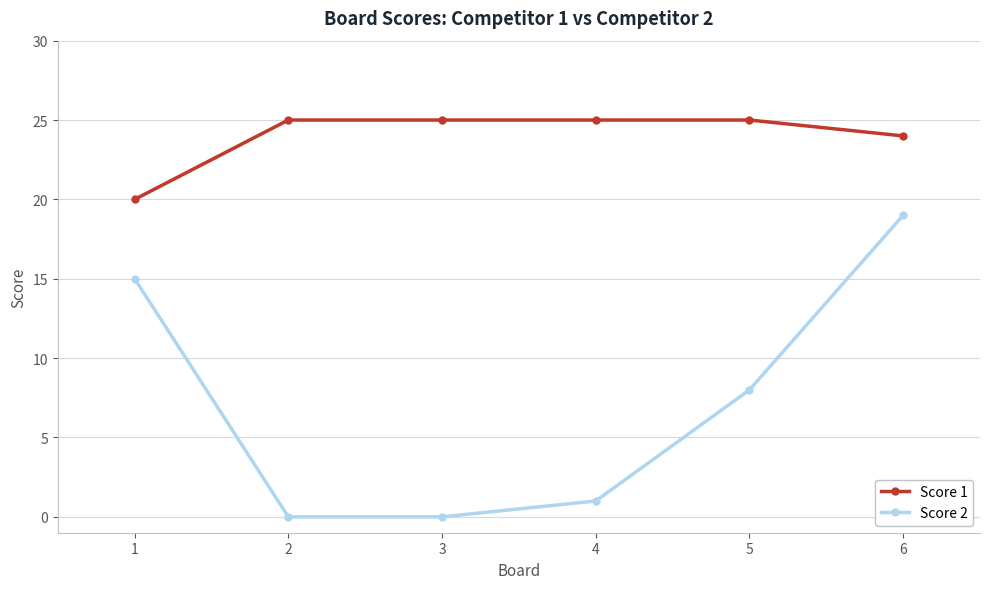

Count the number of data series in this chart.

2